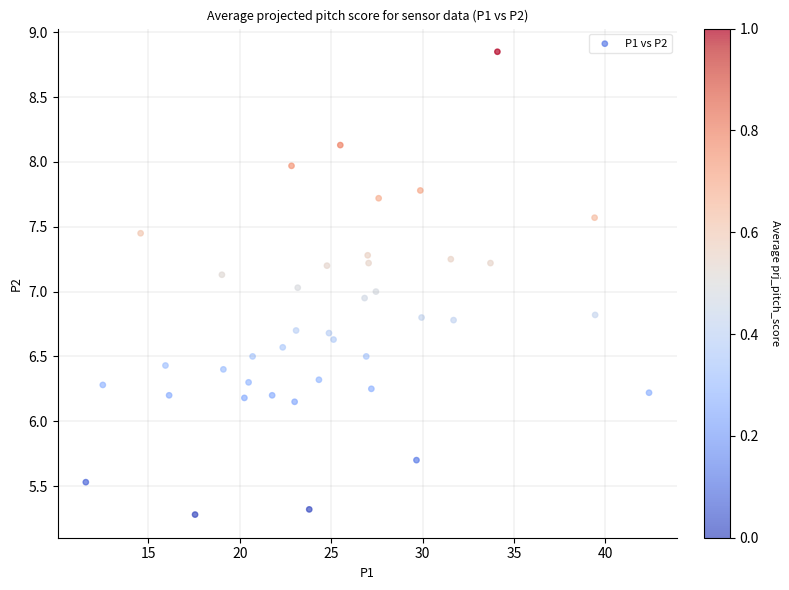

What is the range of X values (max minus min)?

30.8